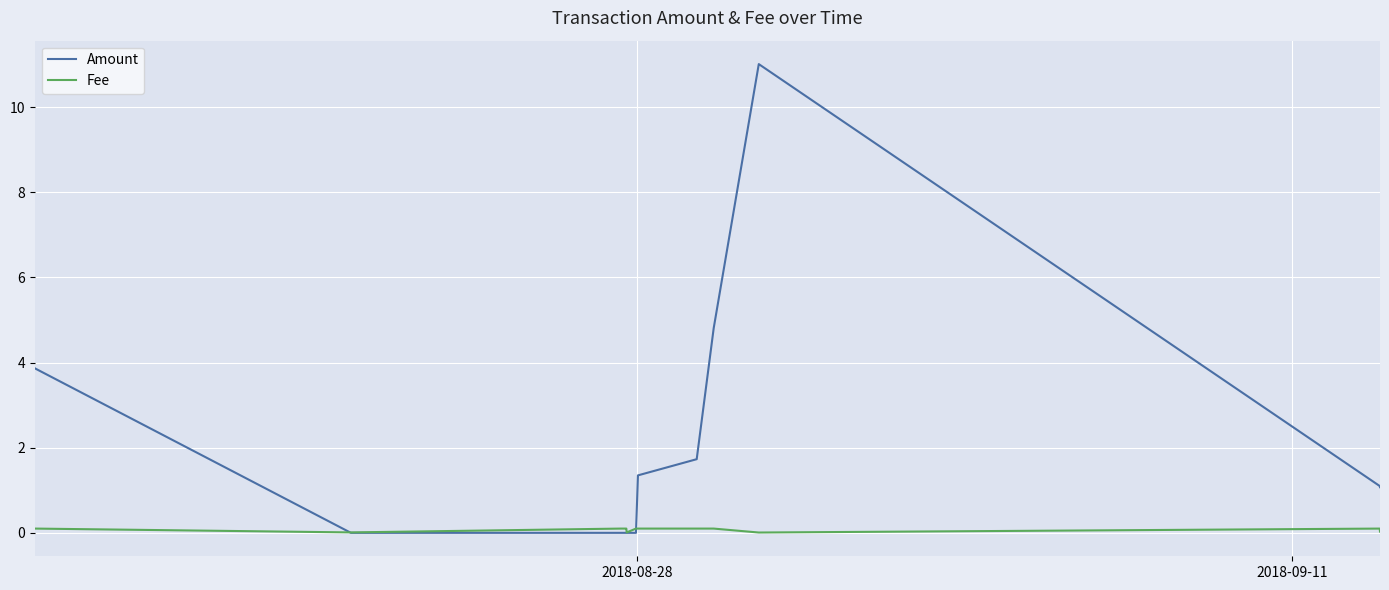

What is the maximum value for Amount?

11.0